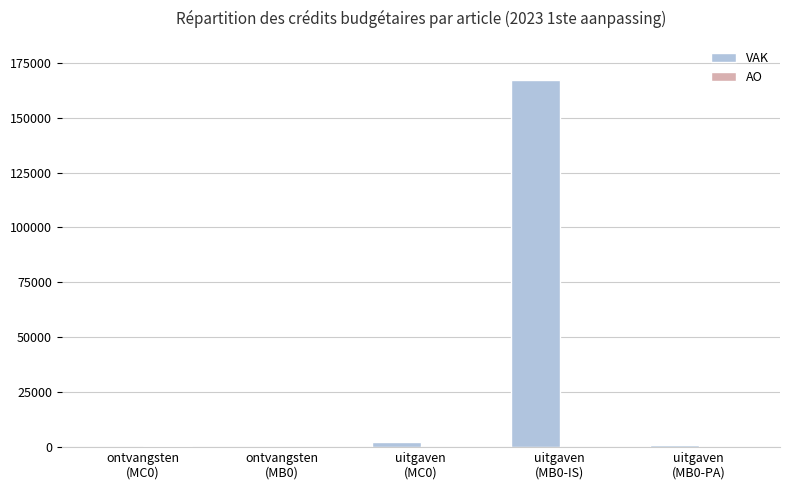

What is the maximum value shown in the chart?

167302